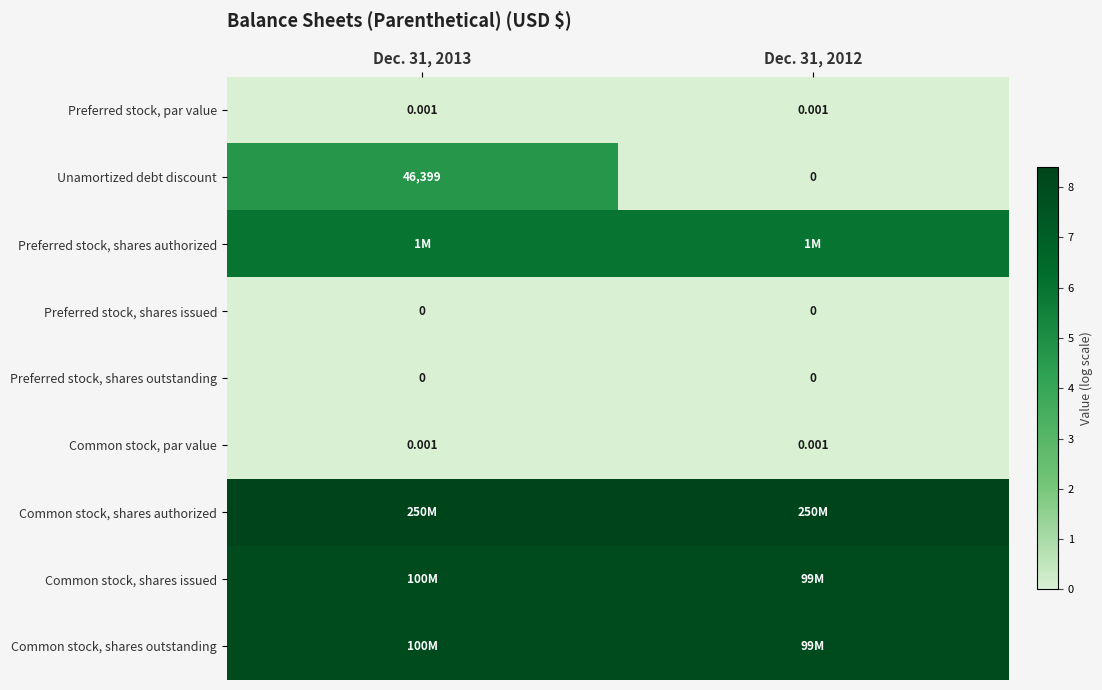

True or false: Common stock, shares authorized has a value of 8.4 at Dec. 31, 2012.

True